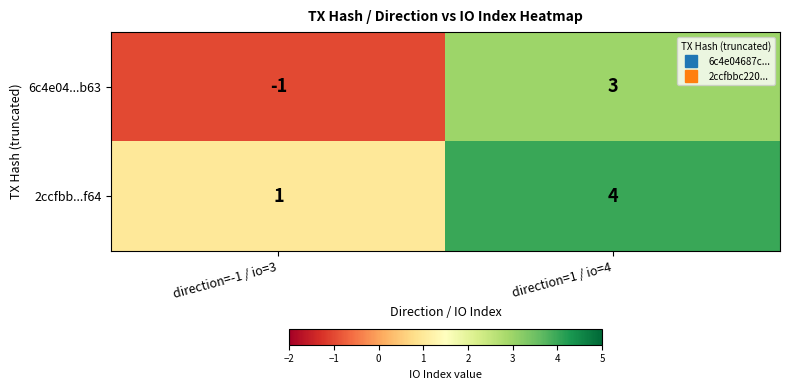

Rank the series by their average value, from highest to lowest.

2ccfbb...f64, 6c4e04...b63